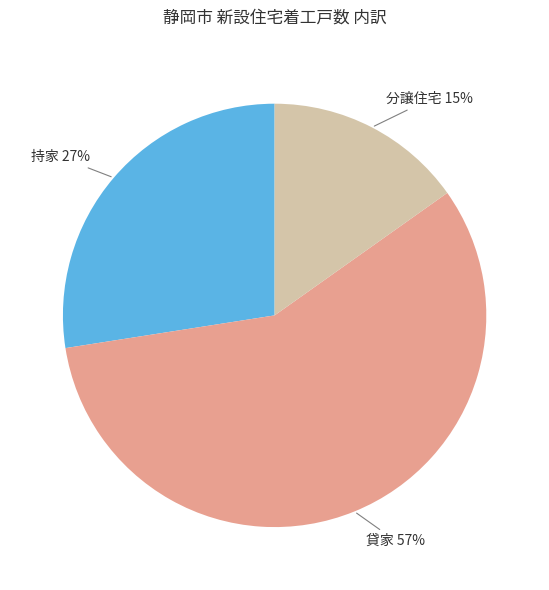

To the nearest percent, what is the average slice percentage?

33%